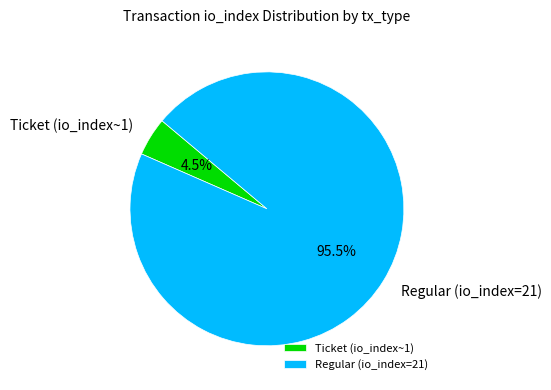

What is the total percentage of Regular (io_index=21) and Ticket (io_index~1)?

100.0%